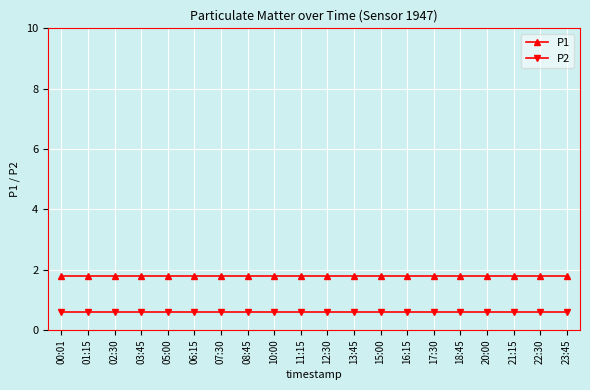

What is the spread (max minus min) of values at 15:00?

1.2